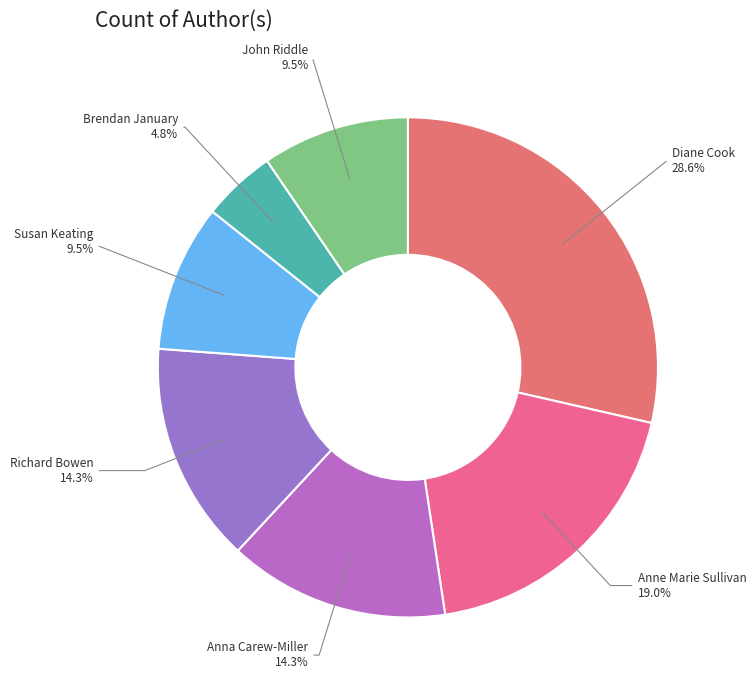

Approximately how many times larger is the value at Richard Bowen compared to Diane Cook?

0.5